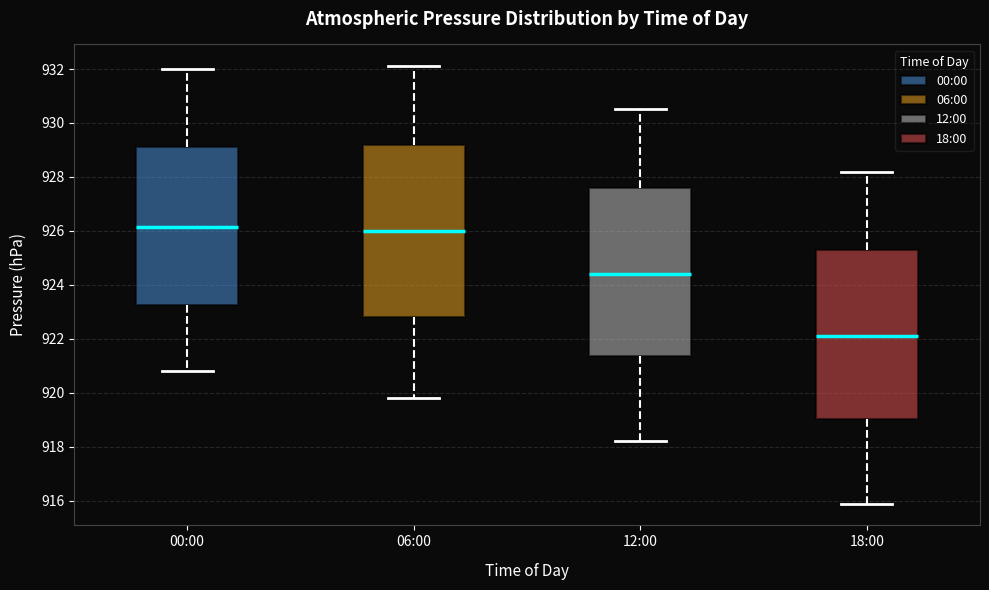

Reading left to right, transcribe this box plot: for each box, give where its median line is, the range the box spans, and where its two whiskers end, as read against the y-axis. The values are not printed on the chart, so give them approximately, as read against the axis.

00:00: median 926.2, box 923.2 to 929.2, whiskers 920.8 to 932.0
06:00: median 926.0, box 922.8 to 929.2, whiskers 919.8 to 932.2
12:00: median 924.4, box 921.4 to 927.6, whiskers 918.2 to 930.6
18:00: median 922.2, box 919.0 to 925.4, whiskers 916.0 to 928.2